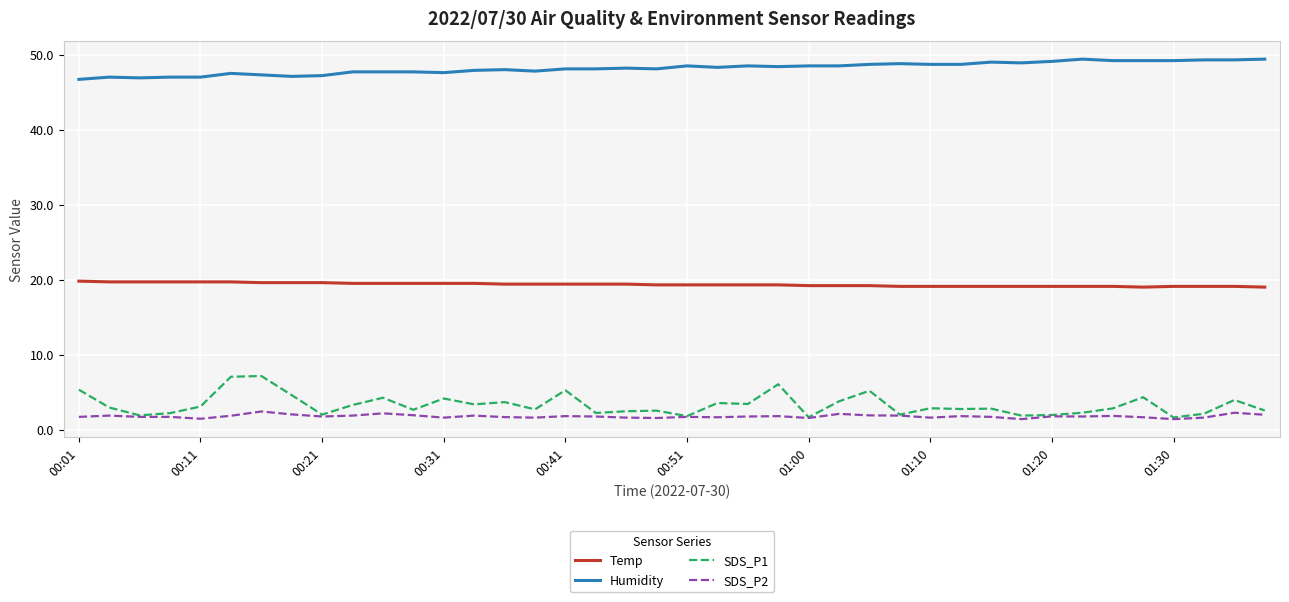

What are all the series names shown in the legend?

Temp, Humidity, SDS_P1, SDS_P2